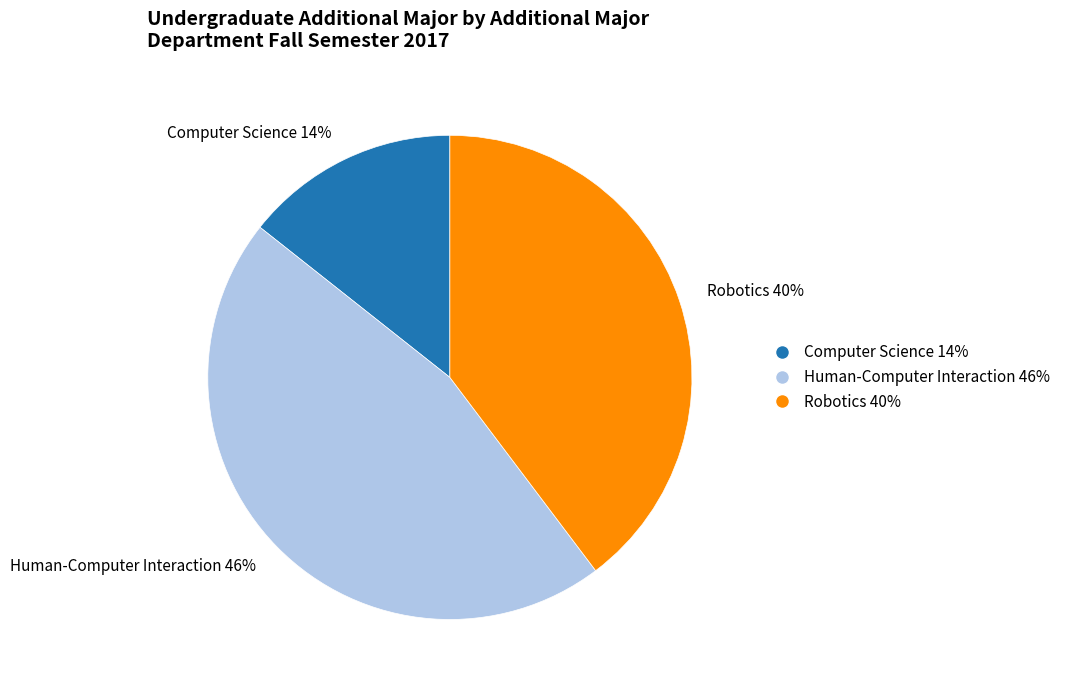

Is there any slice that represents more than half of the pie?

No